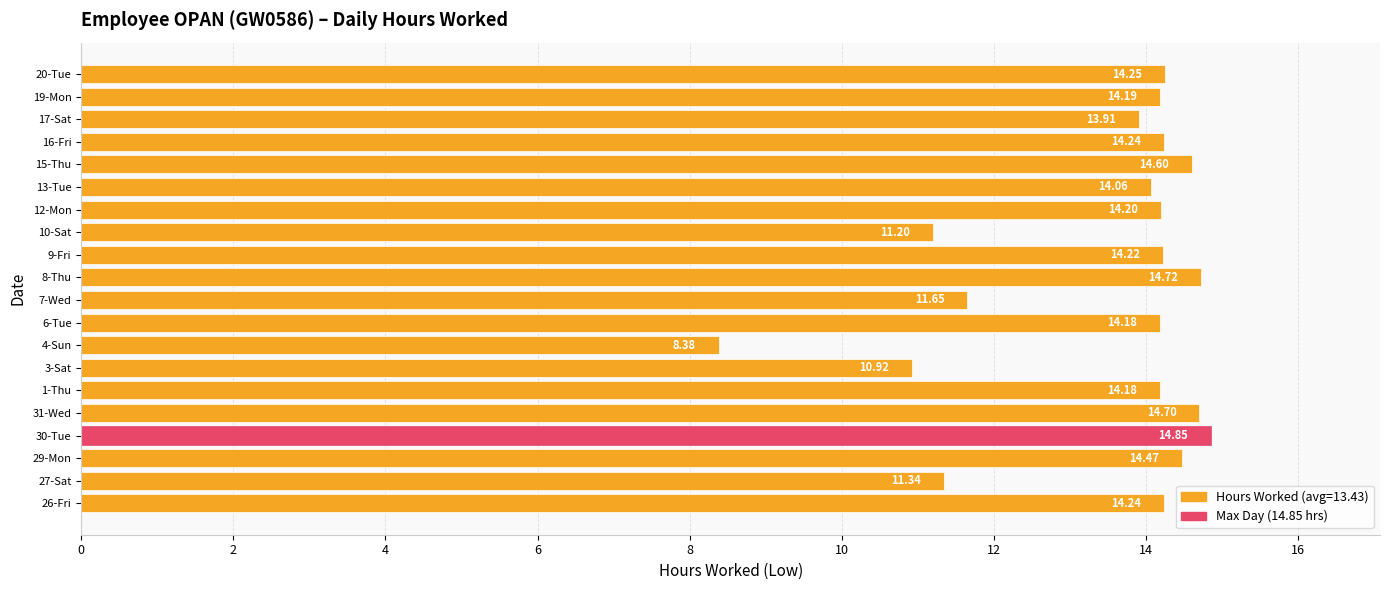

What is the sum of all values?

268.5